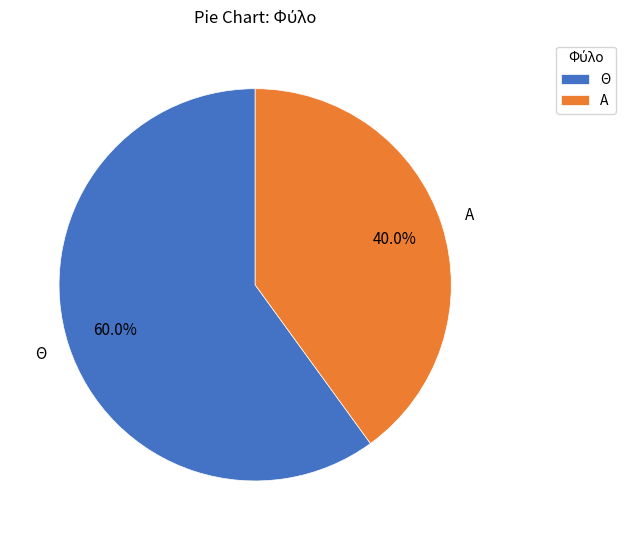

Is Θ the majority of the pie?

Yes